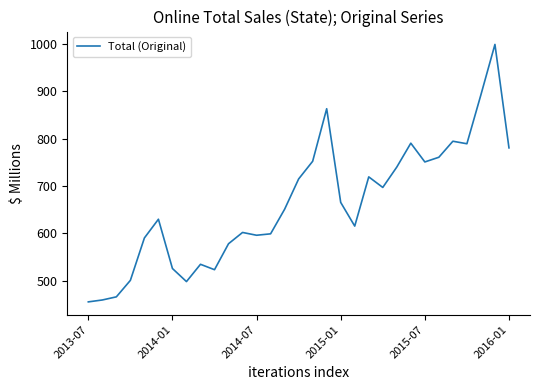

What is the maximum value shown in the chart?

998.9